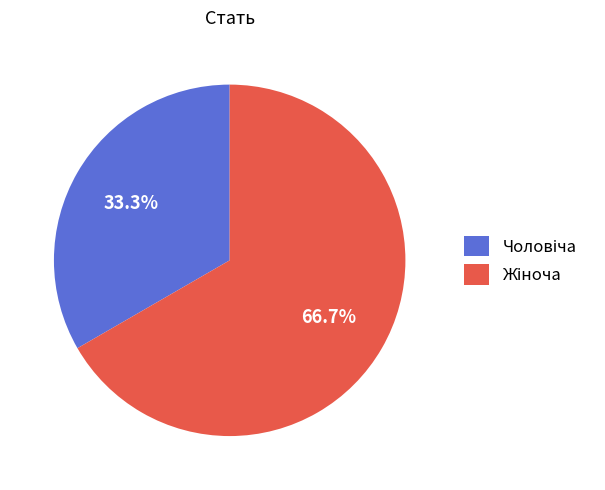

Combined, what portion of the pie is Жіноча and Чоловіча?

100.0%